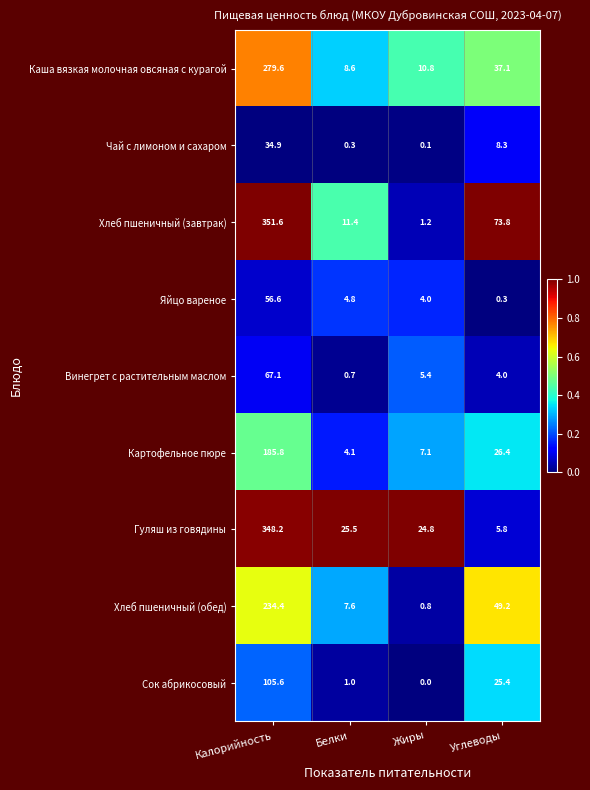

Where is Каша вязкая молочная овсяная с курагой nearest to the value 144?

Углеводы